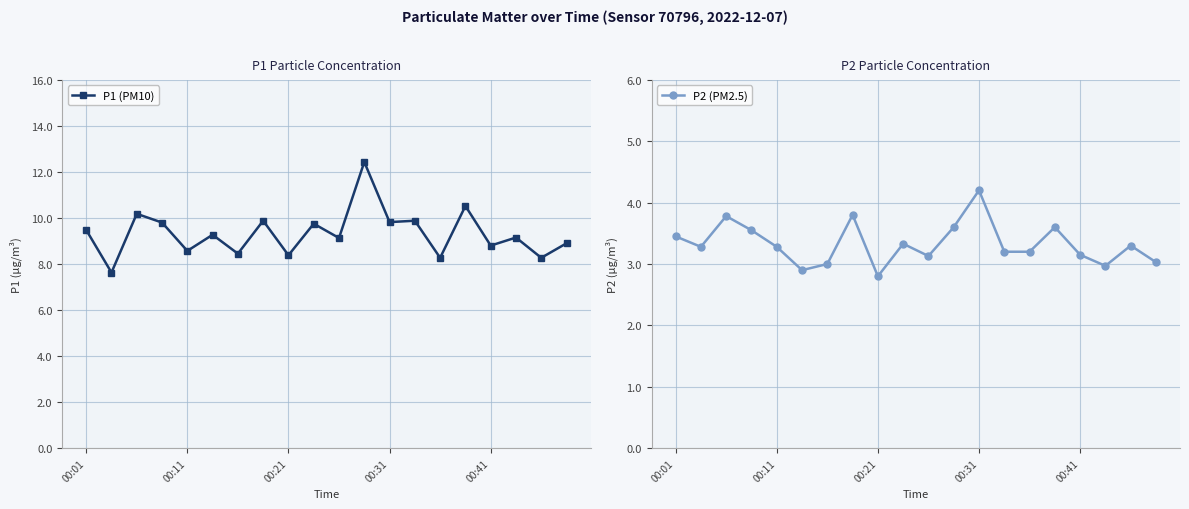

Is it true that P2 (PM2.5) equals 6.1 at 00:31?

False